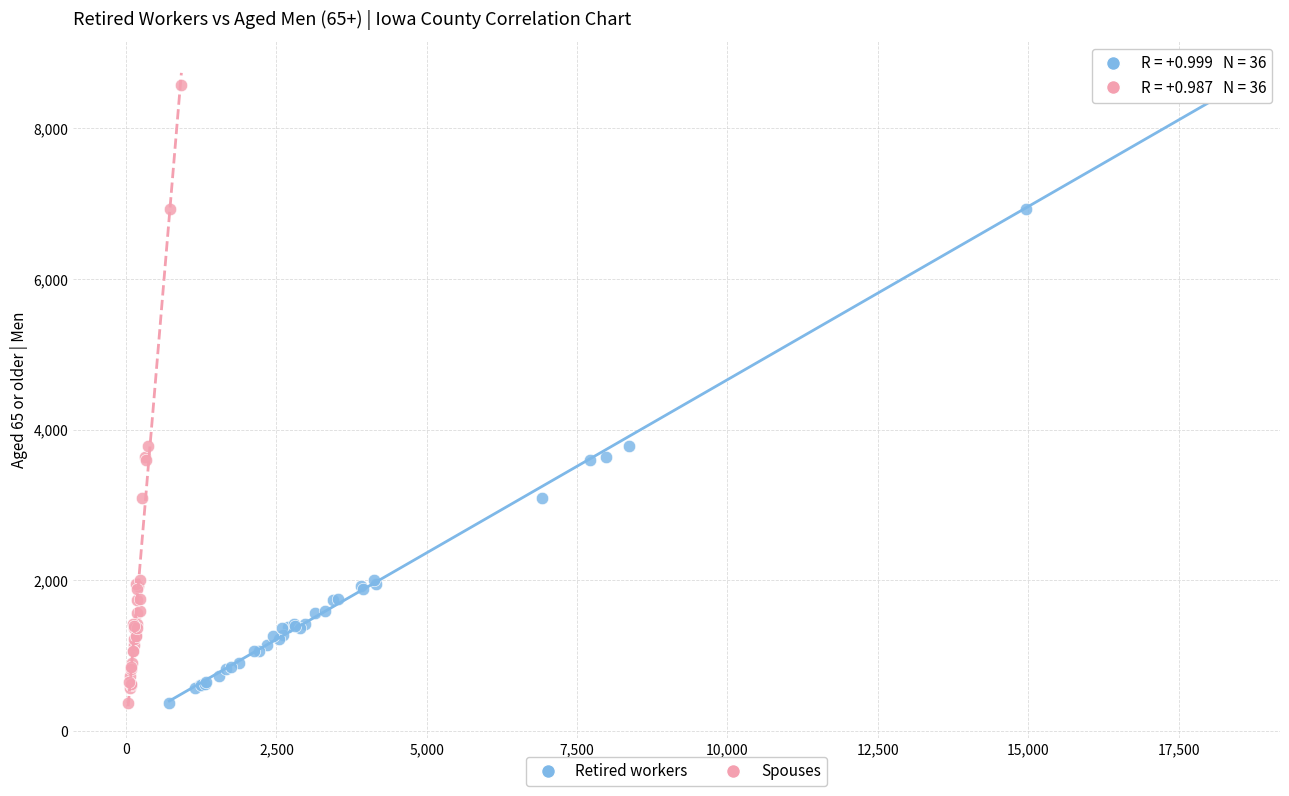

What are all the series names shown in the legend?

Retired workers, Spouses